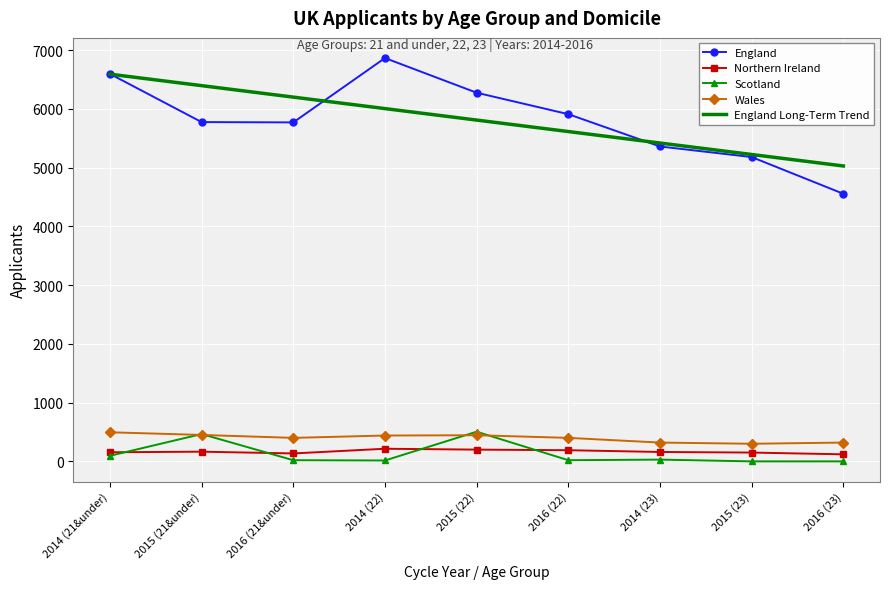

Is it true that Northern Ireland equals 165.0 at 2015 (21&under)?

True